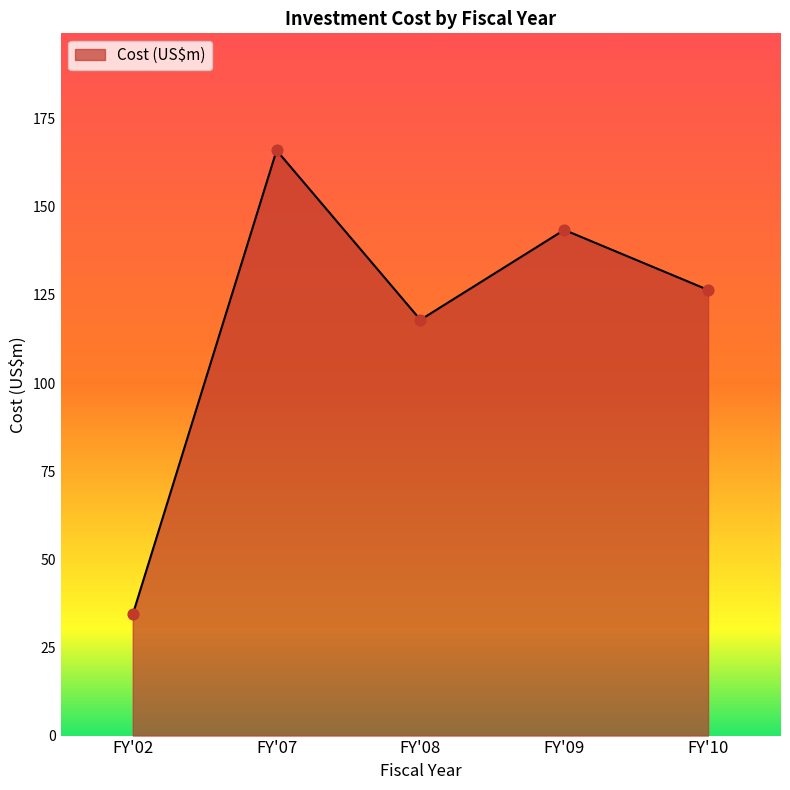

What is the change in value from FY'08 to FY'10?

+8.5